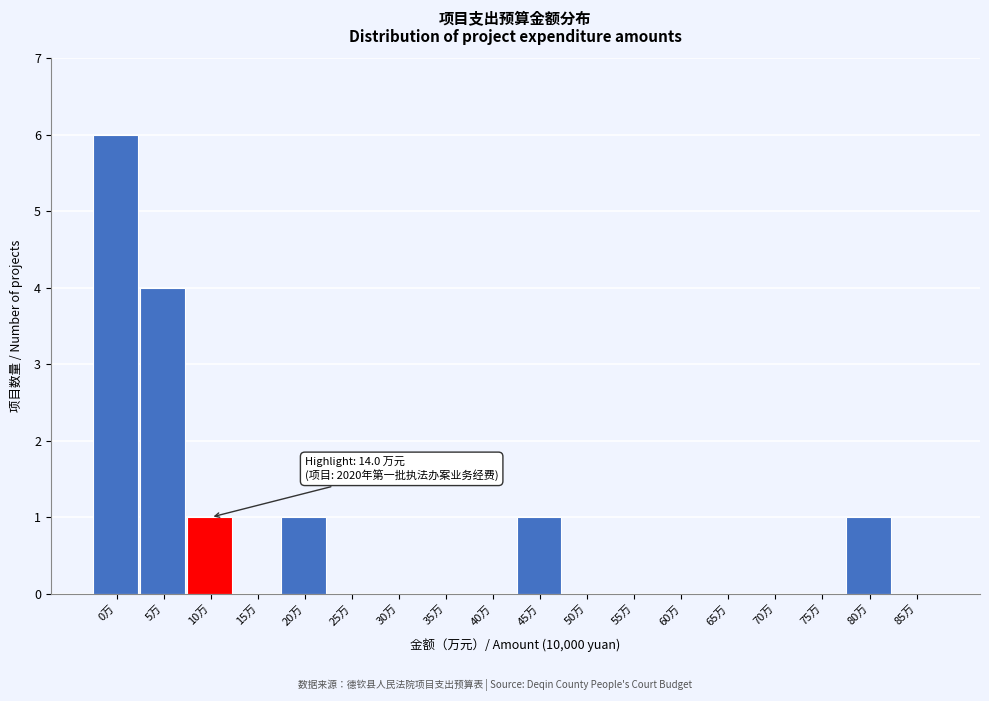

Reading right to left, list all the values displayed in this chart.

85万=0	80万=1	75万=0	70万=0	65万=0	60万=0	55万=0	50万=0	45万=1	40万=0	35万=0	30万=0	25万=0	20万=1	15万=0	10万=1	5万=4	0万=6